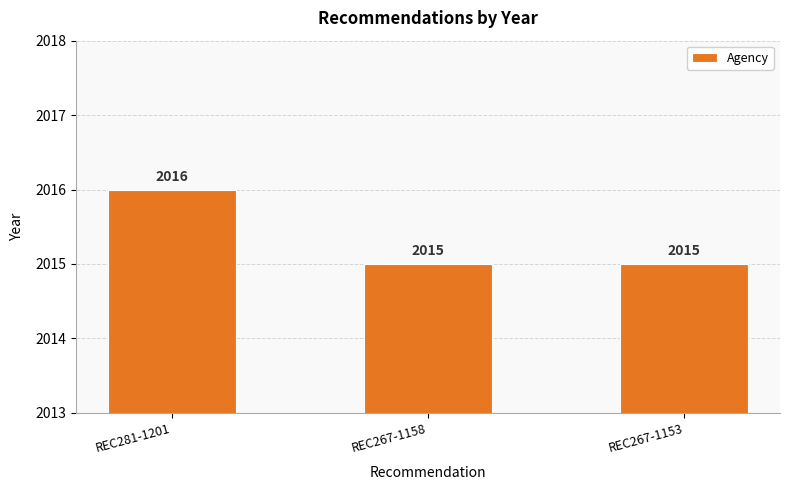

What is the average value?

2015